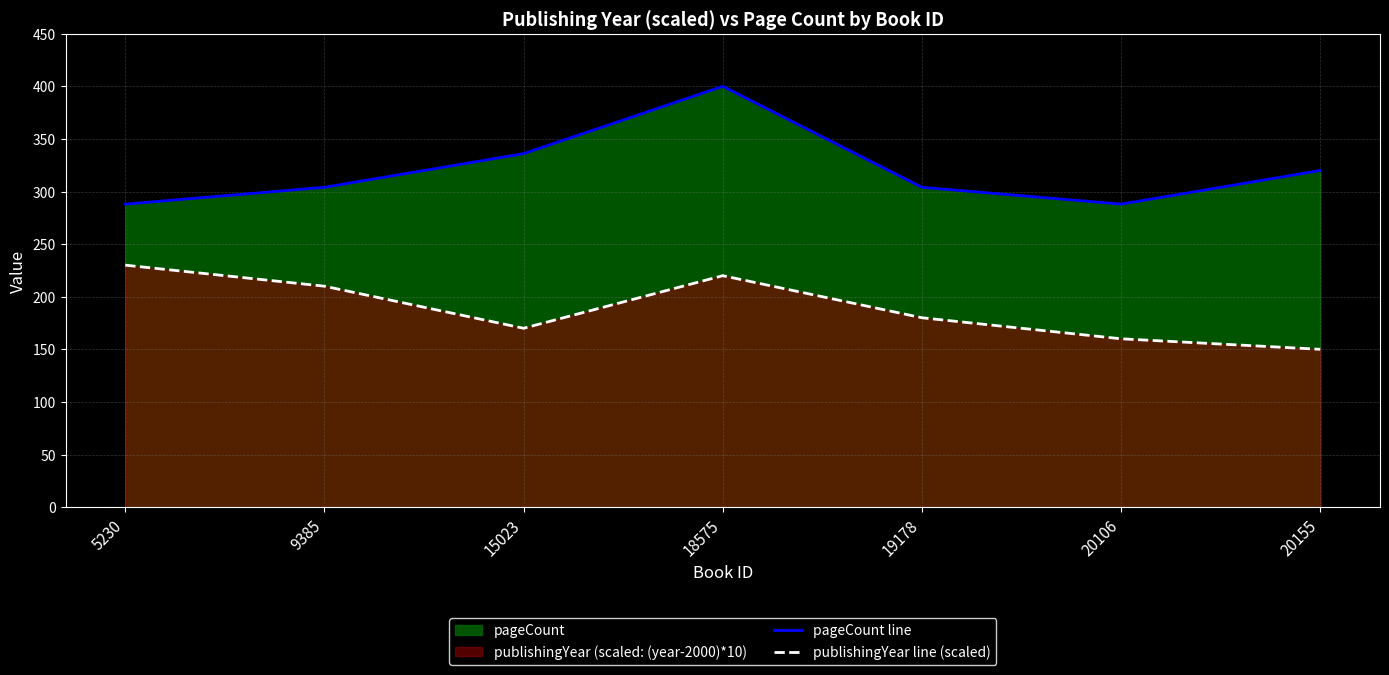

What is the spread (max minus min) of values at 5230?

58